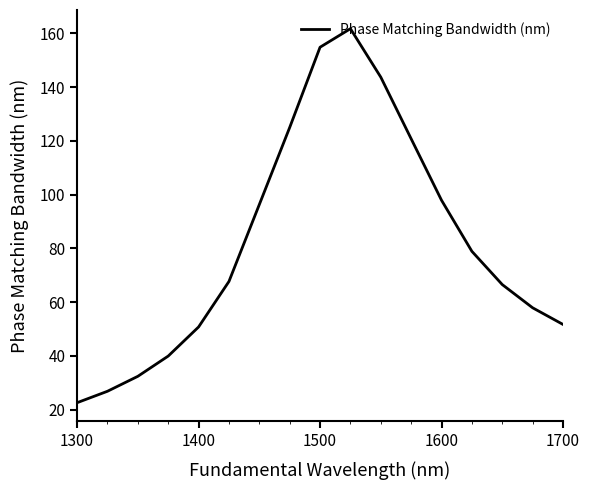

Reading right to left, extract all data points from this chart.

51.7	57.9	66.5	78.9	97.9	120.7	143.7	161.7	154.8	125.0	96.3	67.7	50.7	39.9	32.4	26.8	22.6